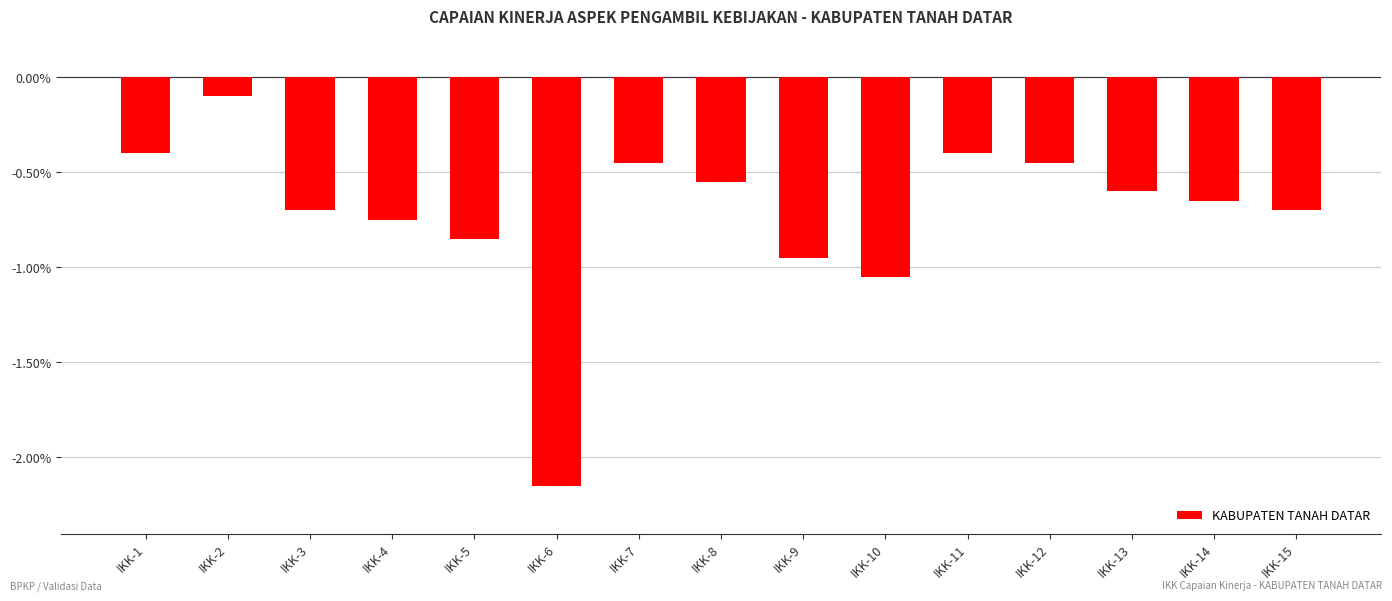

What is the difference between the second highest and minimum values?

1.8